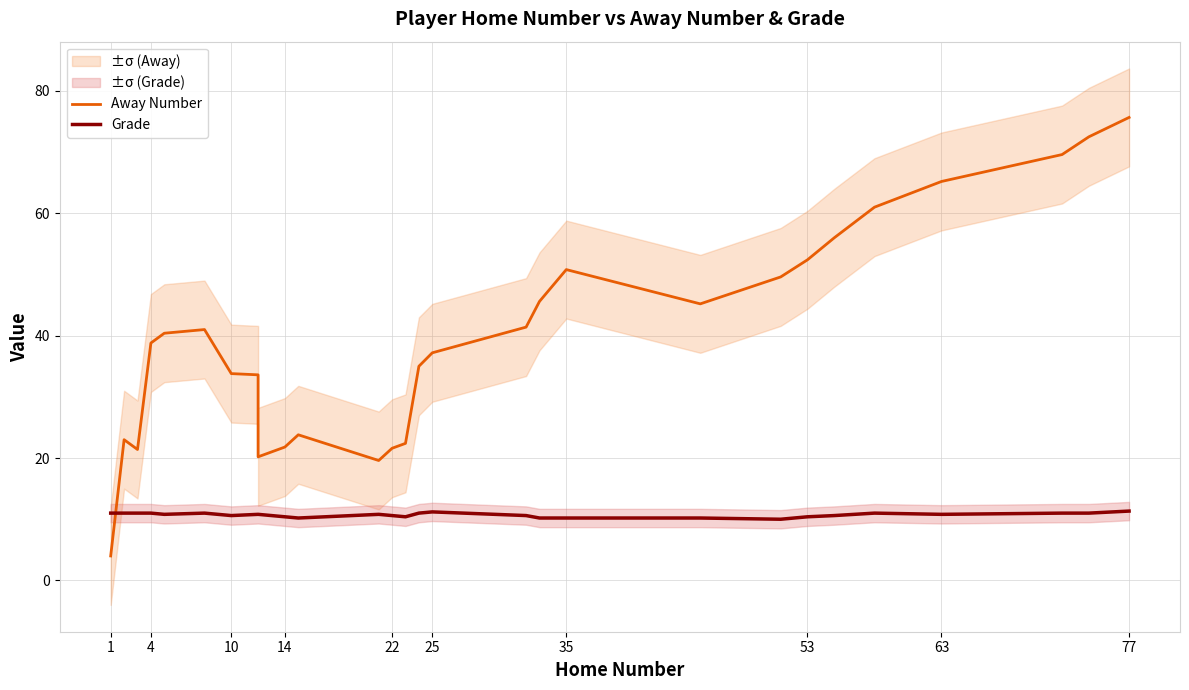

What is the maximum value for Grade?

11.3